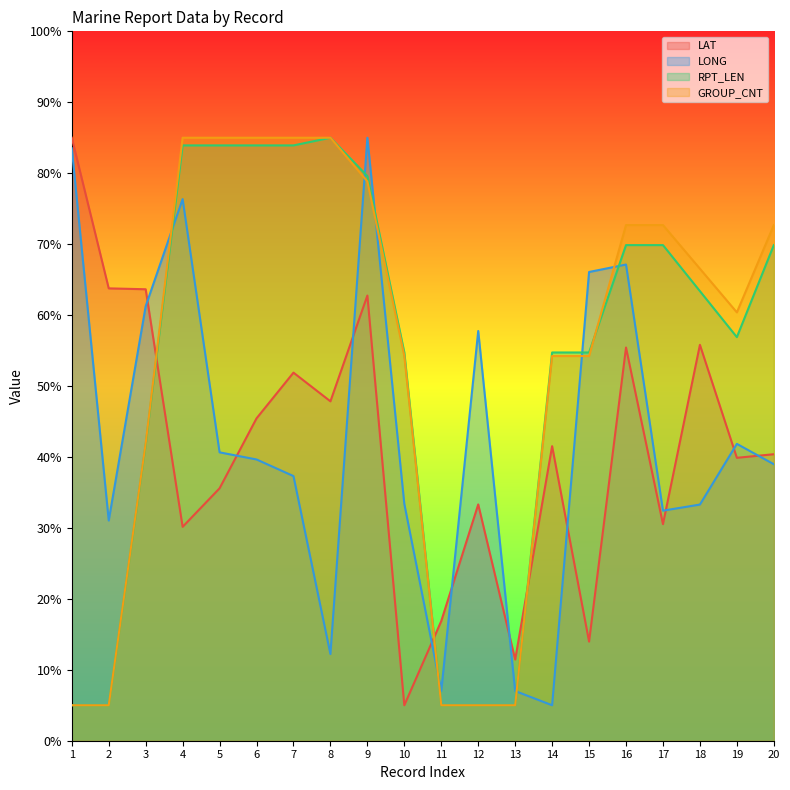

Reading left to right, list all the values displayed in this chart.

LAT: 1=85.0	2=63.8	3=63.6	4=30.2	5=35.6	6=45.4	7=51.9	8=47.8	9=62.8	10=5.0	11=16.9	12=33.3	13=11.4	14=41.5	15=14.0	16=55.4	17=30.5	18=55.8	19=39.9	20=40.4
LONG: 1=83.5	2=31.0	3=61.2	4=76.4	5=40.7	6=39.6	7=37.3	8=12.2	9=85.0	10=33.4	11=7.1	12=57.8	13=7.0	14=5.0	15=66.1	16=67.1	17=32.4	18=33.3	19=41.8	20=39.0
RPT_LEN: 1=5.0	2=5.0	3=41.8	4=83.9	5=83.9	6=83.9	7=83.9	8=85.0	9=79.6	10=54.7	11=5.0	12=5.0	13=5.0	14=54.7	15=54.7	16=69.9	17=69.9	18=63.4	19=56.9	20=69.9
GROUP_CNT: 1=5.0	2=5.0	3=41.9	4=85.0	5=85.0	6=85.0	7=85.0	8=85.0	9=78.8	10=54.2	11=5.0	12=5.0	13=5.0	14=54.2	15=54.2	16=72.7	17=72.7	18=66.5	19=60.4	20=72.7